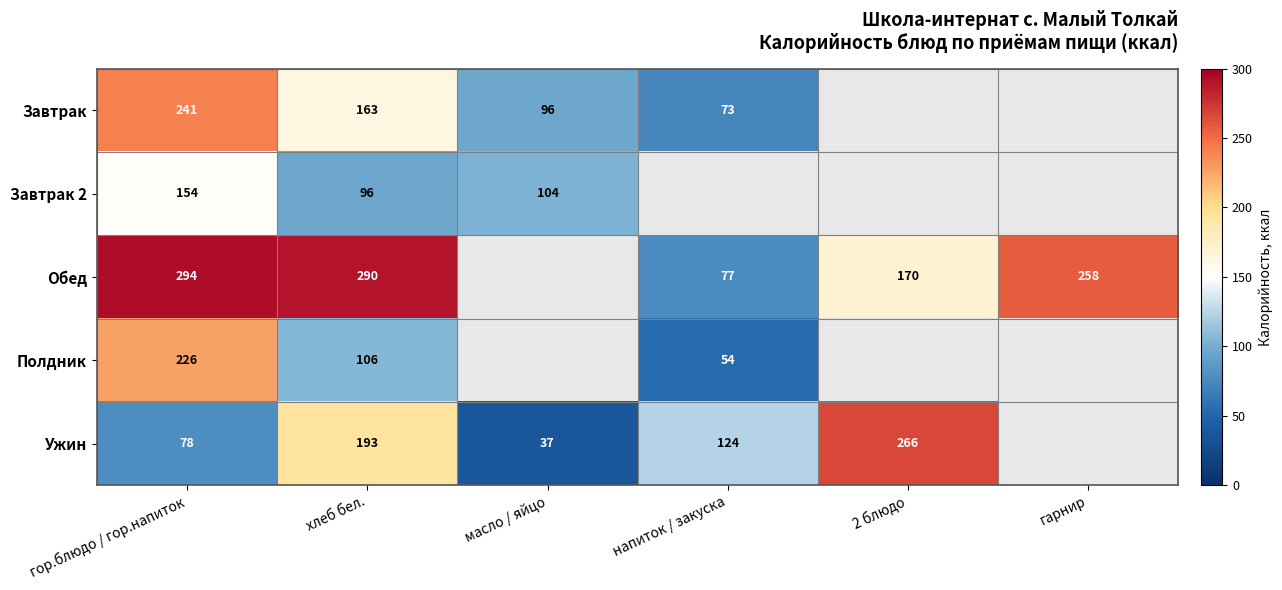

Is the value of Полдник at хлеб бел. greater than the value of Завтрак at напиток / закуска?

Yes